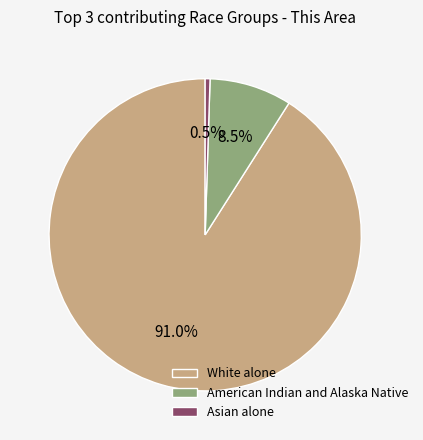

Is Asian alone the majority of the pie?

No